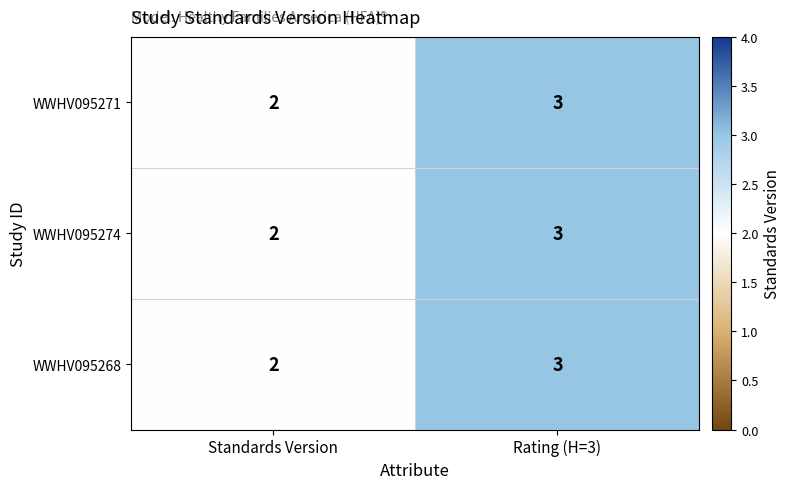

The value of WWHV095271 at Rating (H=3) is 3. True or false?

True